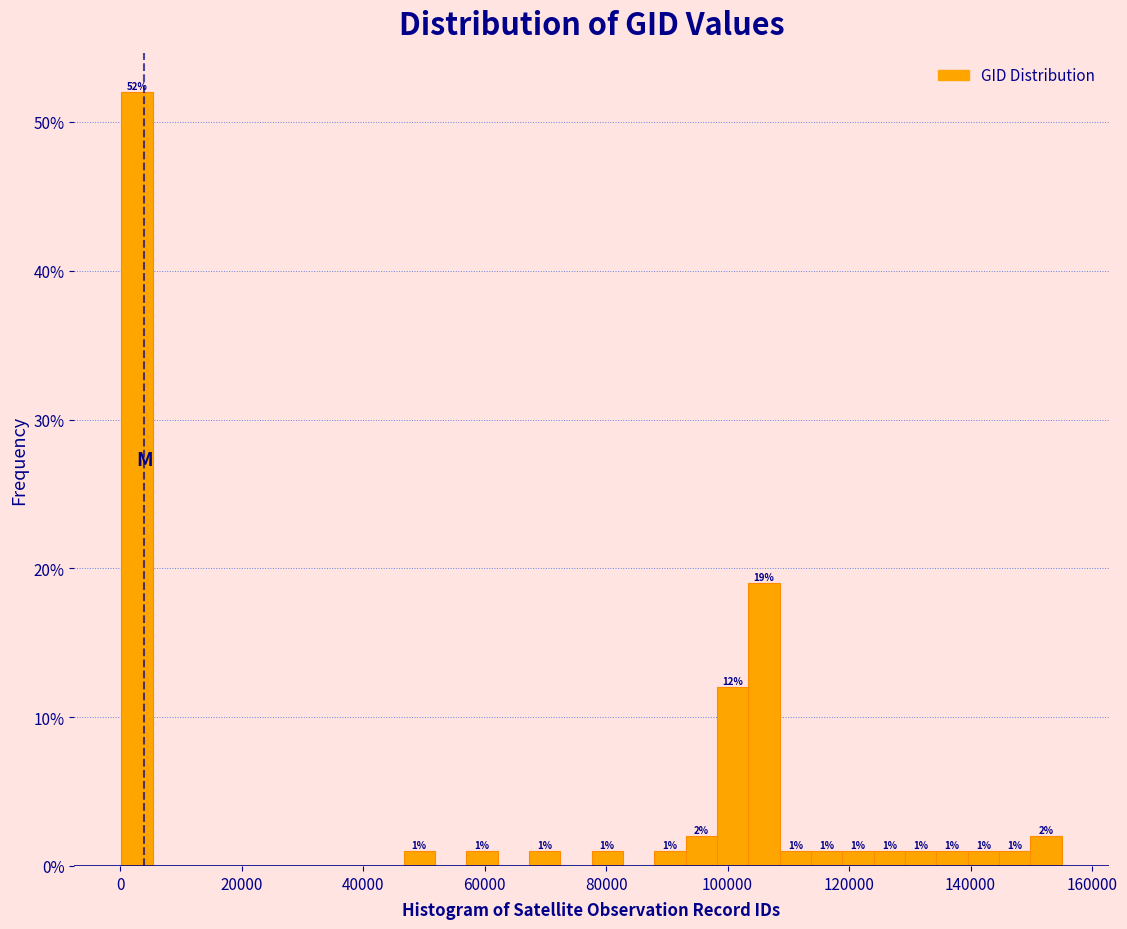

Read against the x-axis, roughly where is the centre of the tallest bar?

2000